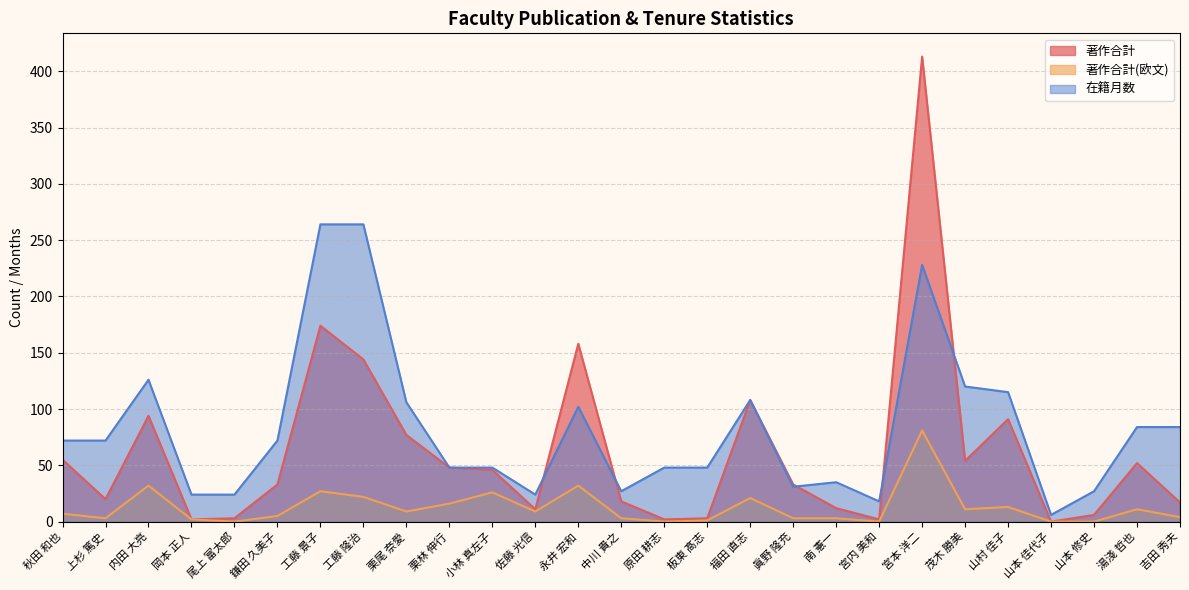

Reading left to right, list all the values displayed in this chart.

著作合計: 55	20	94	2	3	33	174	144	77	48	46	11	158	18	2	3	108	33	12	2	413	54	91	0	6	52	17
著作合計(欧文): 7	3	32	2	0	5	27	22	9	16	26	9	32	3	0	1	21	3	3	0	81	11	13	0	0	11	4
在籍月数: 72	72	126	24	24	72	264	264	106	48	48	24	102	27	48	48	108	31	35	18	228	120	115	6	27	84	84